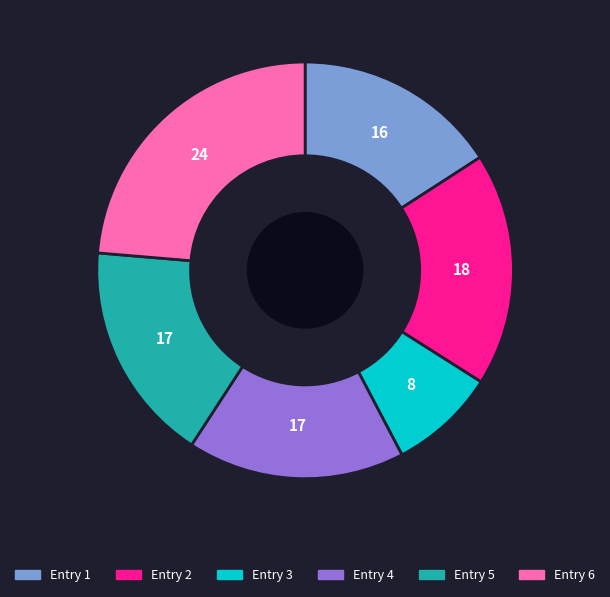

Is it true that Entry 1 is 3% of the pie?

False